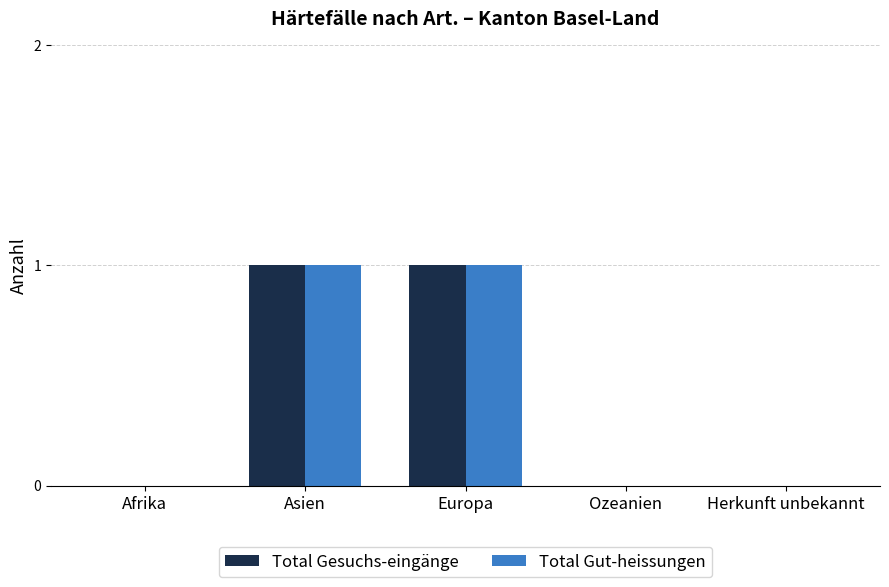

Is the value of Total Gut-heissungen at Herkunft unbekannt greater than the value of Total Gesuchs-eingänge at Asien?

No